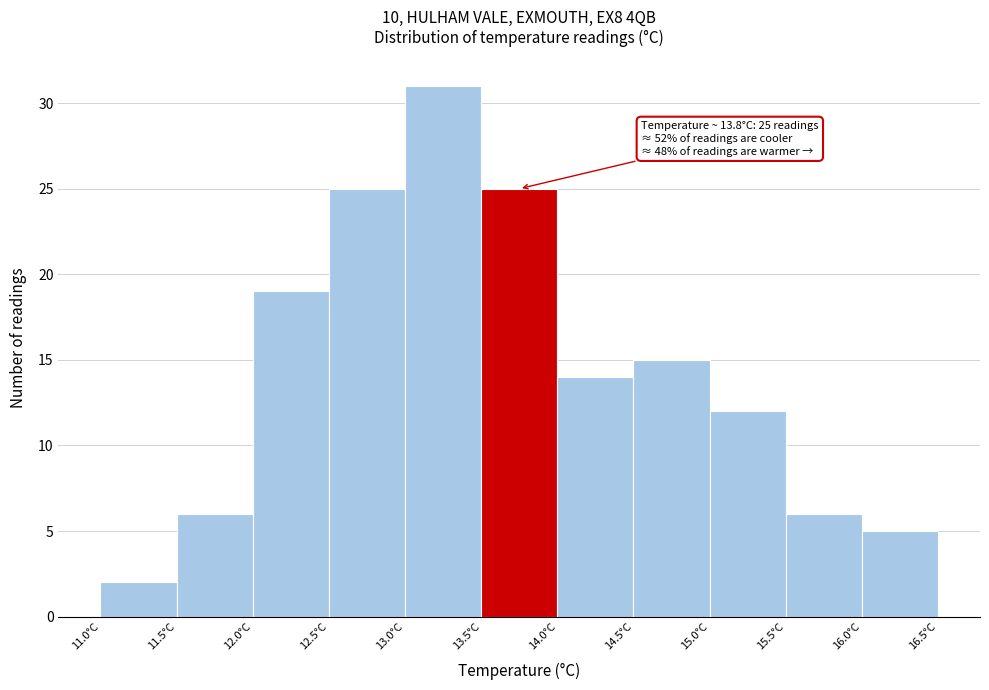

Over which range of the x-axis is the bar tallest?

13.0 to 13.5